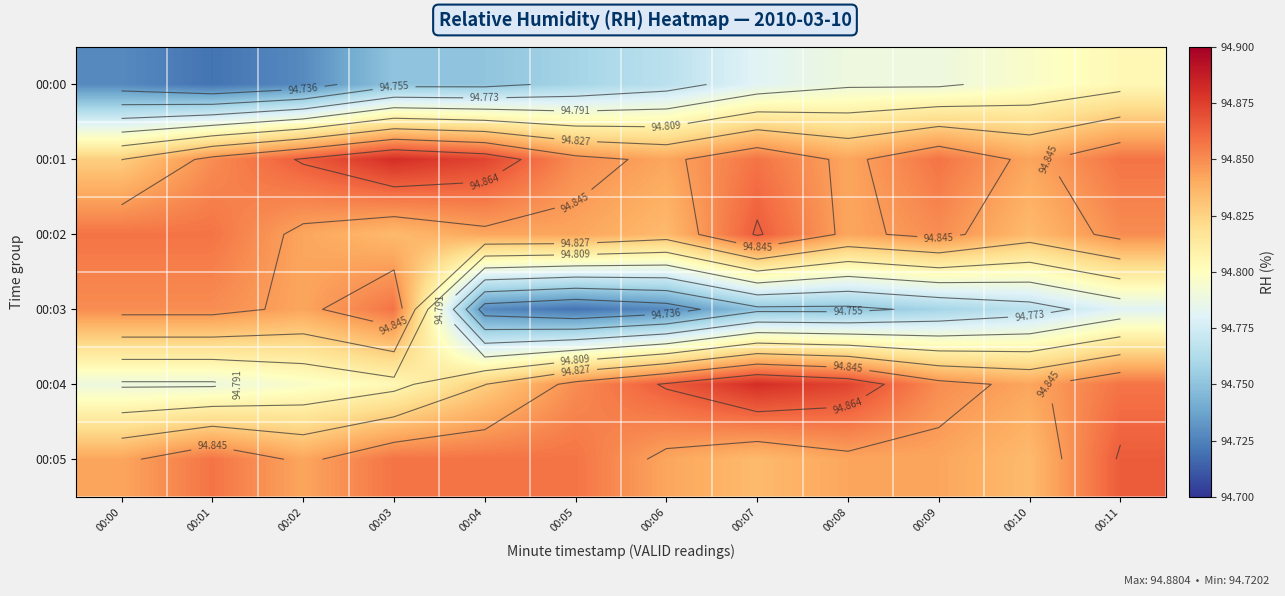

How many 00:05 values are between 94 and 95?

12